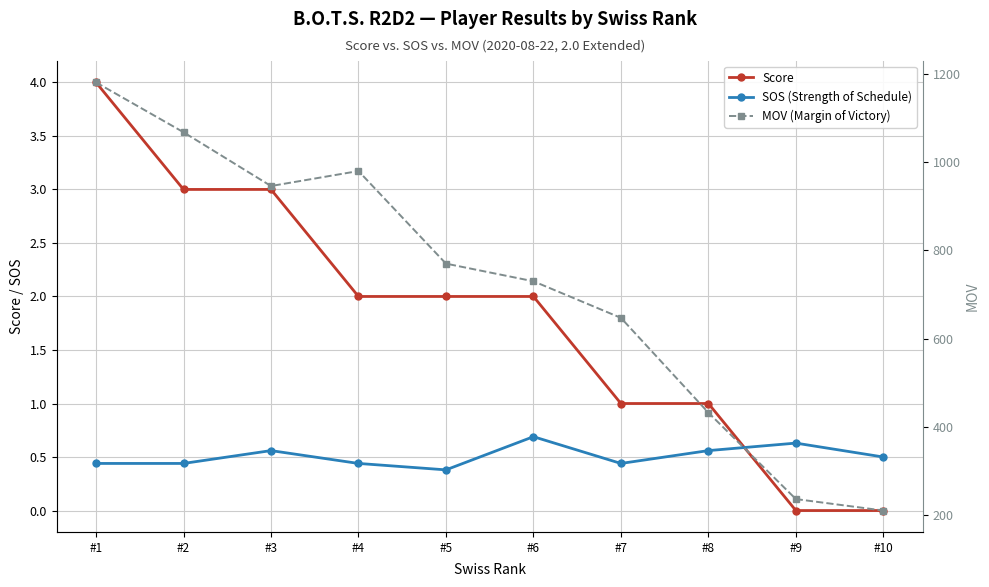

At how many categories does at least one series exceed 334?

8